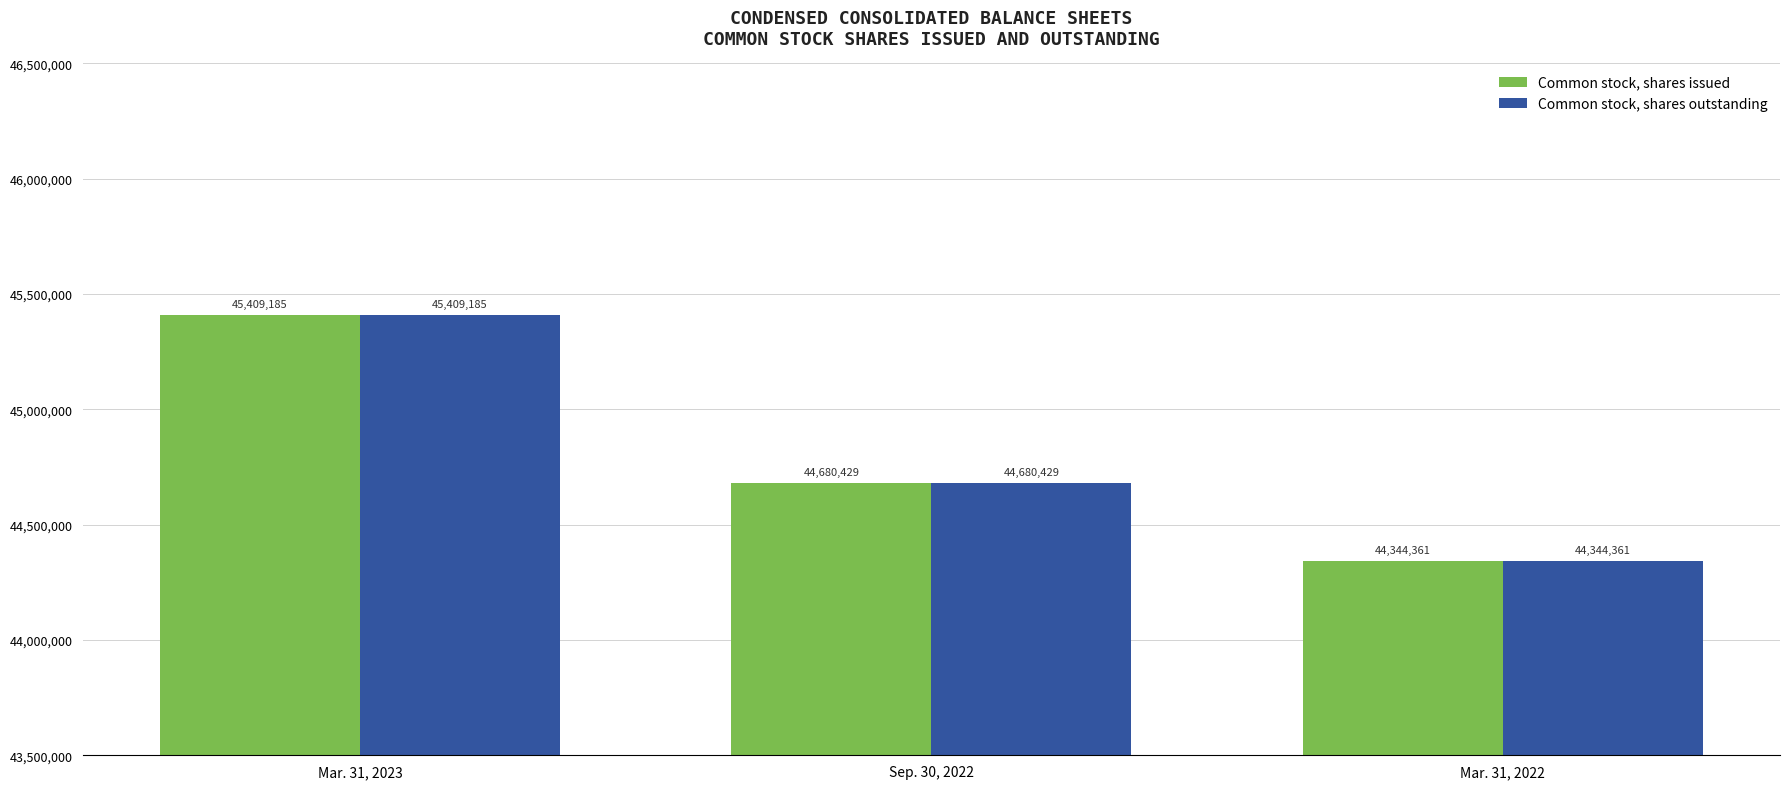

At which label does Common stock, shares outstanding first exceed 44680429?

Mar. 31, 2023